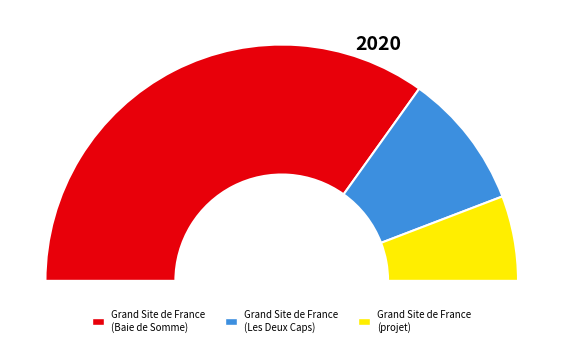

Which category has the biggest portion of the pie?

Grand Site de France (Baie de Somme)